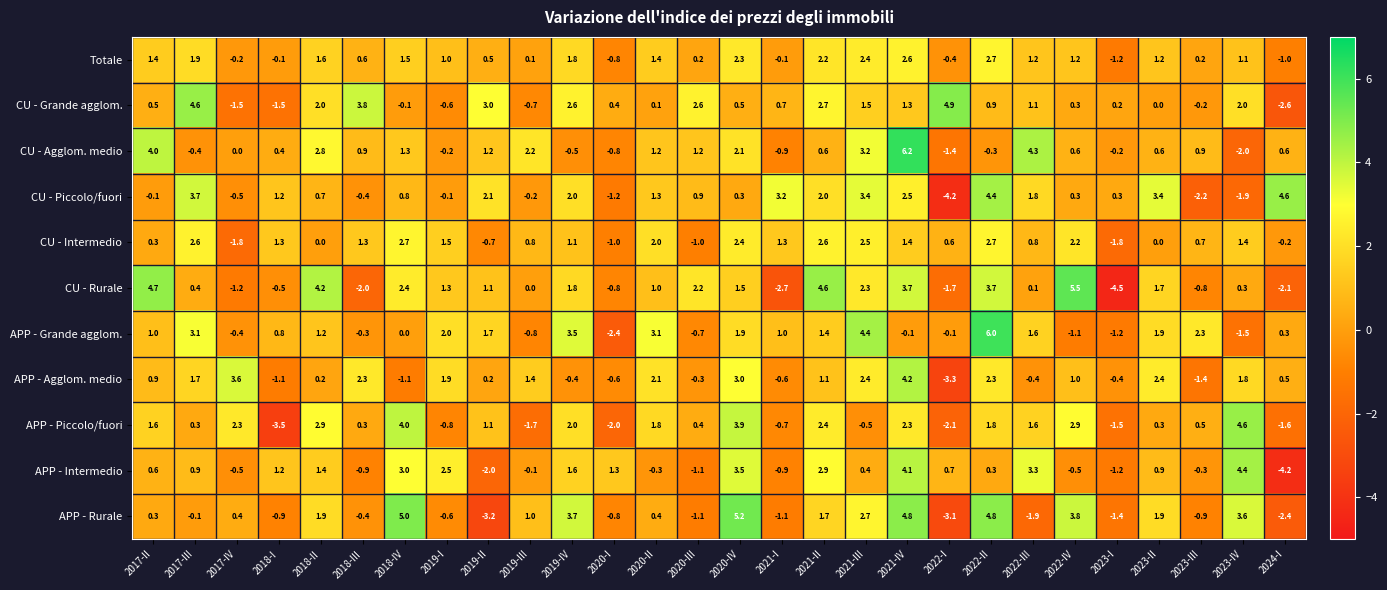

Which series has the widest spread of values?

CU - Rurale